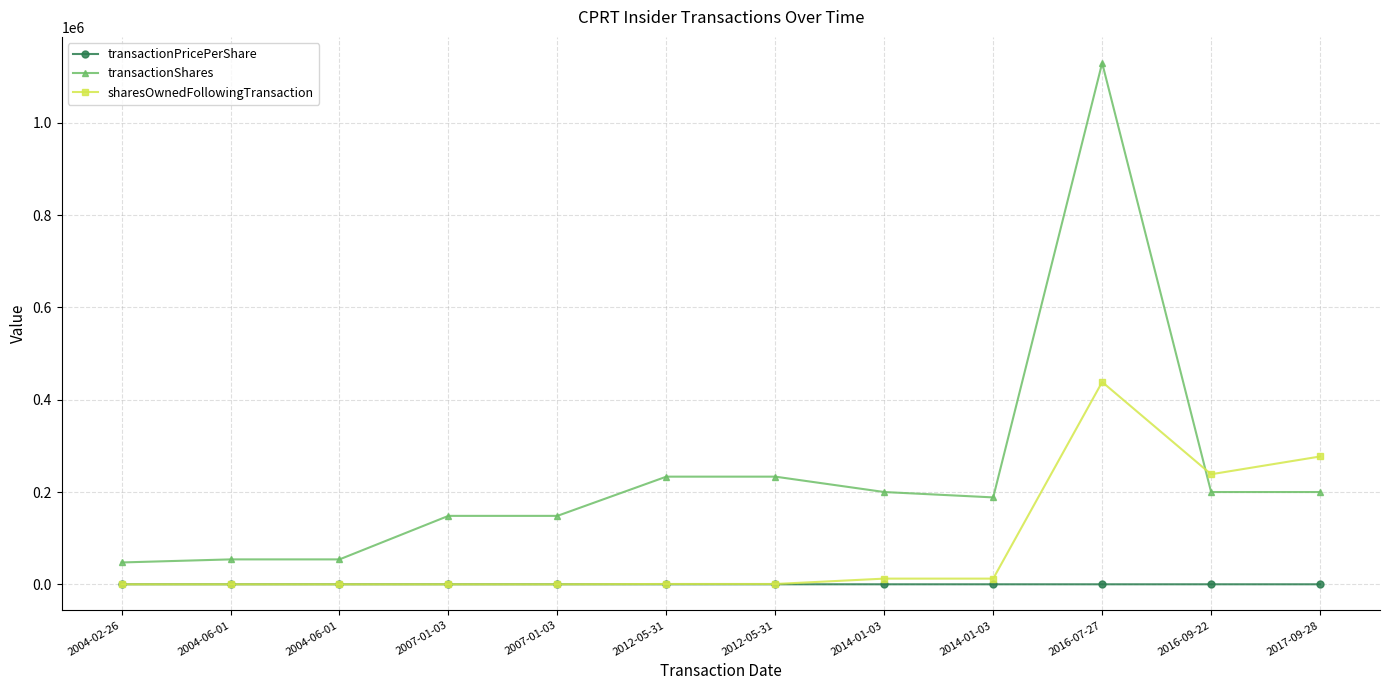

Where is transactionShares nearest to the value 588678?

2012-05-31